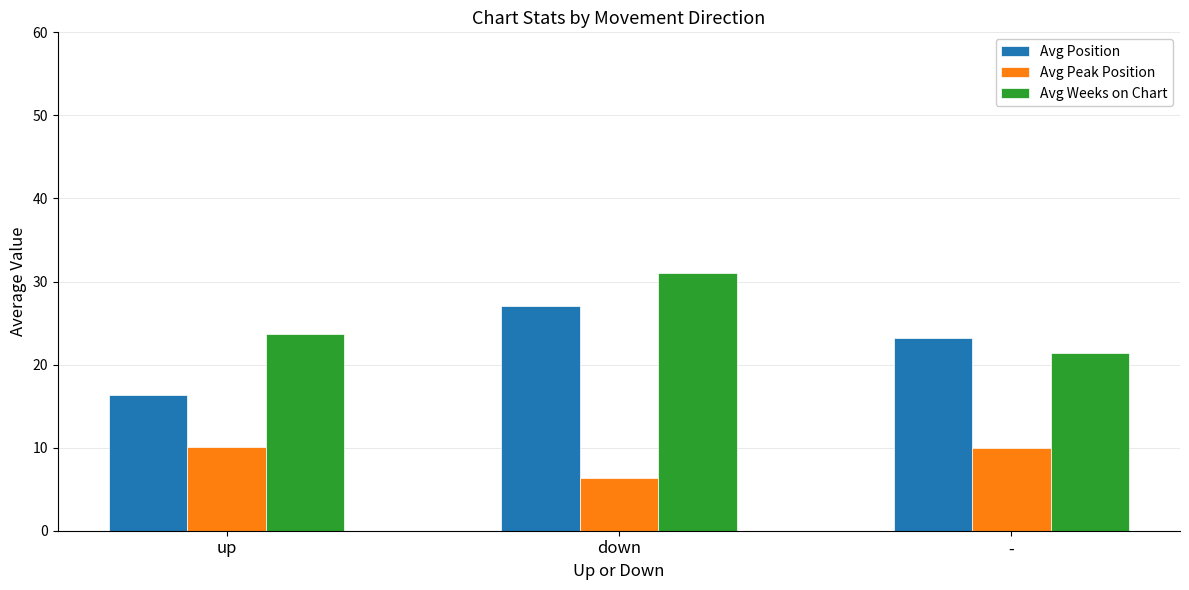

How many values in the Avg Position series are below 23?

1